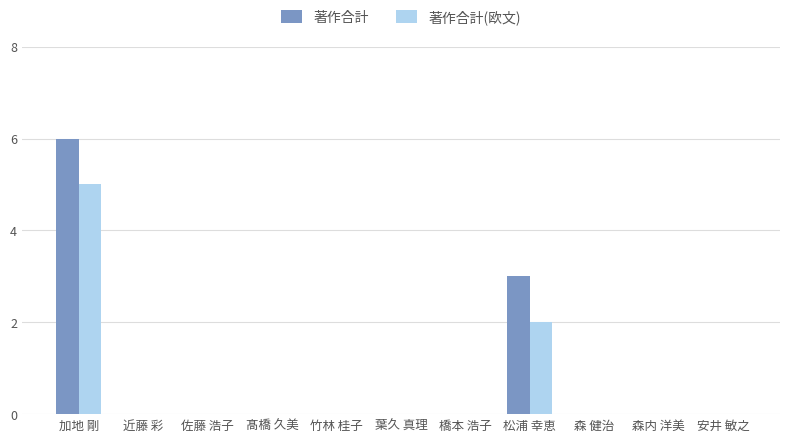

Count the 著作合計(欧文) values in the range 0 to 1.

9